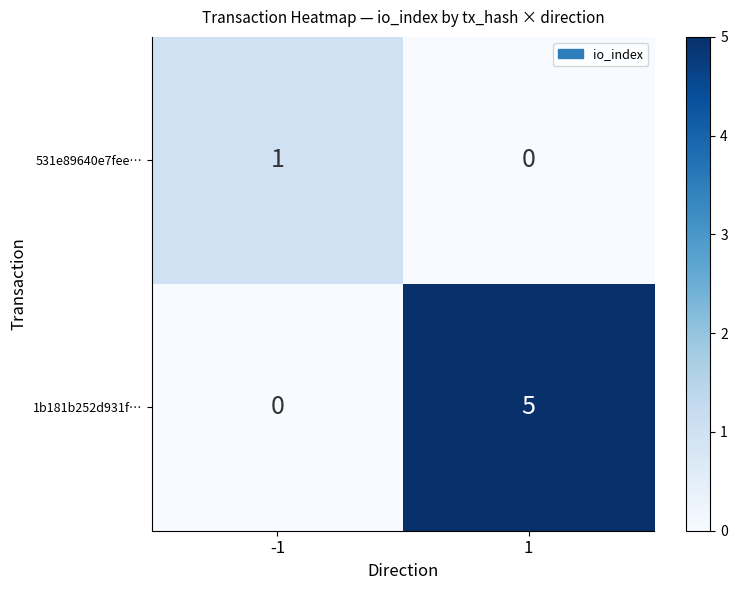

What is the spread (max minus min) of values at 1?

5